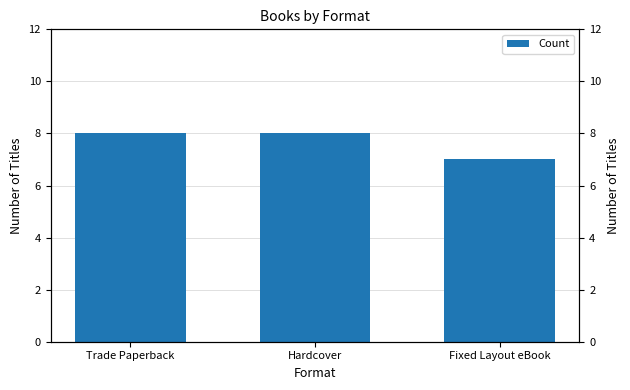

Count the values in the range 7 to 8.

3